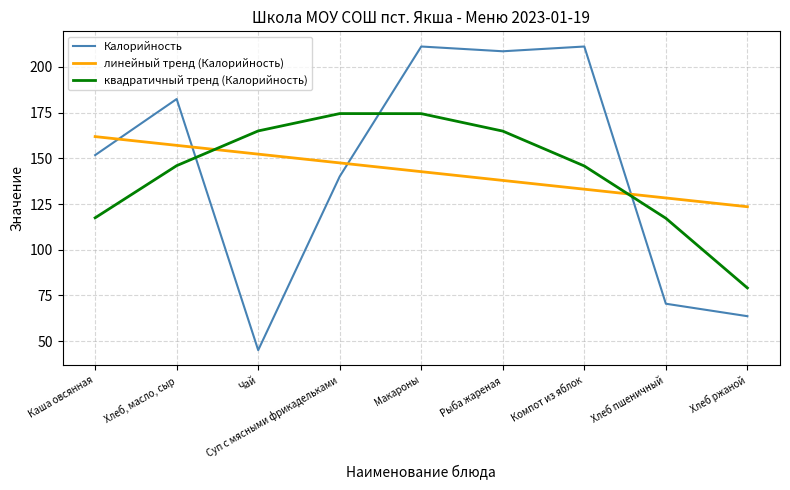

Which category has the lowest value in the линейный тренд (Калорийность) series?

Хлеб ржаной